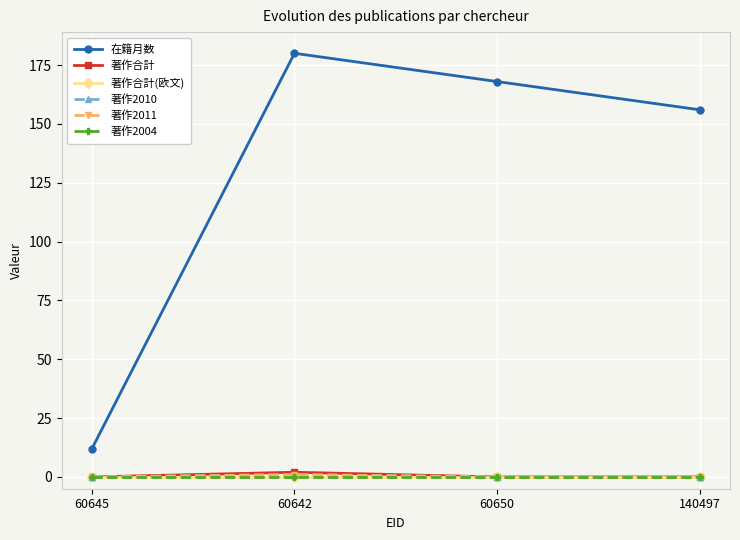

What is the difference between the maximum and second lowest values in the 著作2011 series?

1